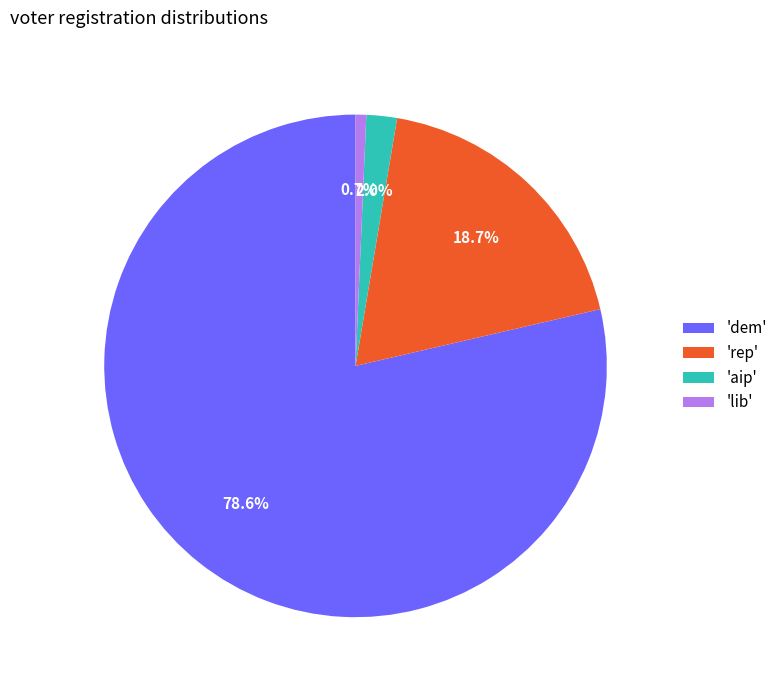

Does any single category account for the majority?

Yes